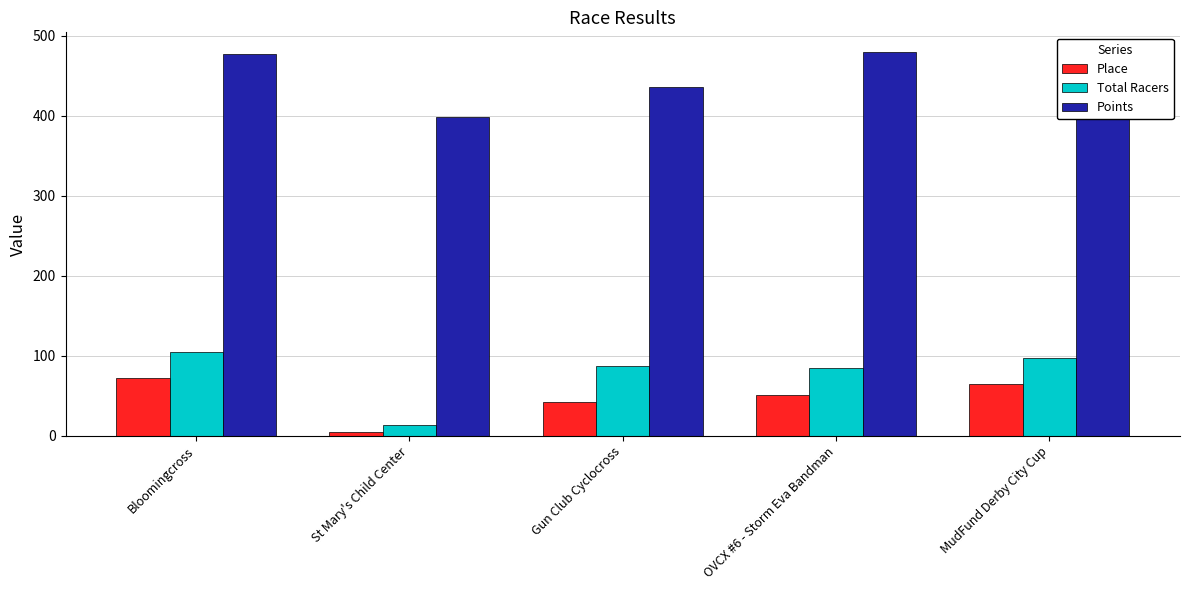

What is the label of the 4th bar from the right?

St Mary's Child Center